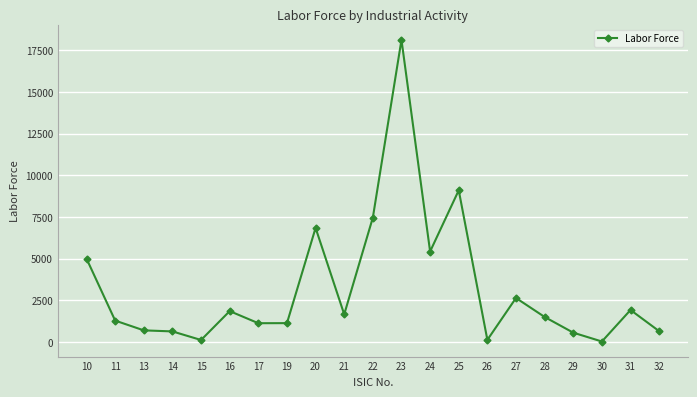

What is the value of the 8th point from the left?

1131